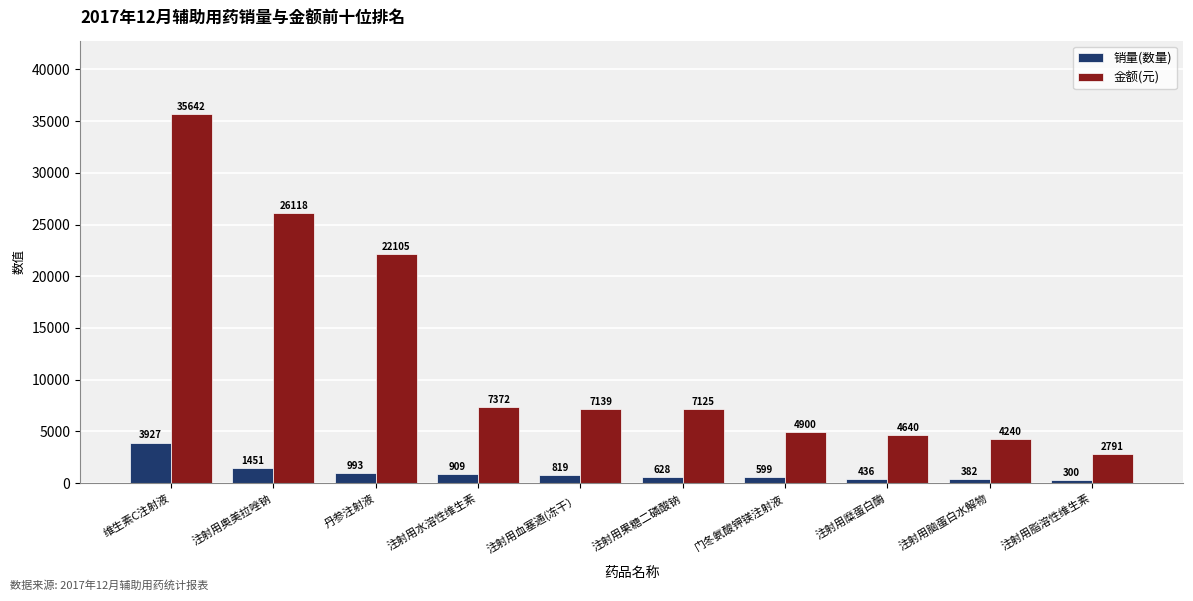

The value of 销量(数量) at 维生素C注射液 is 6793.9. True or false?

False